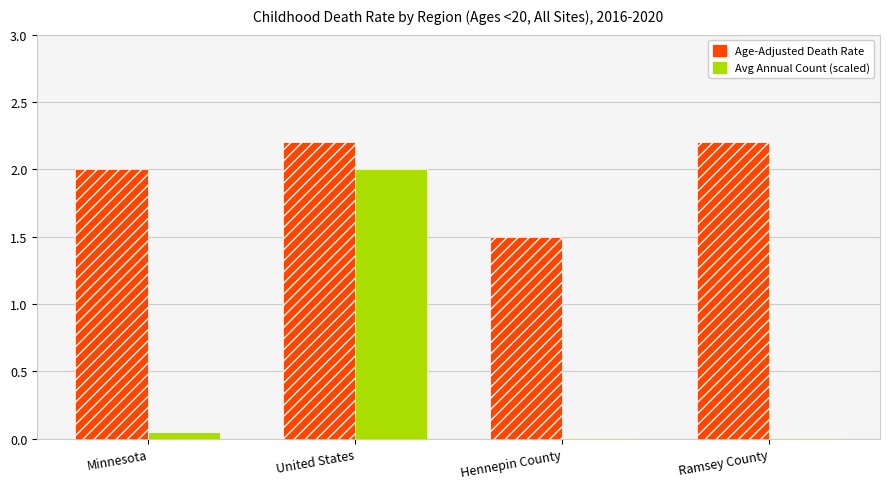

What is the sum of all Age-Adjusted Death Rate values?

7.9